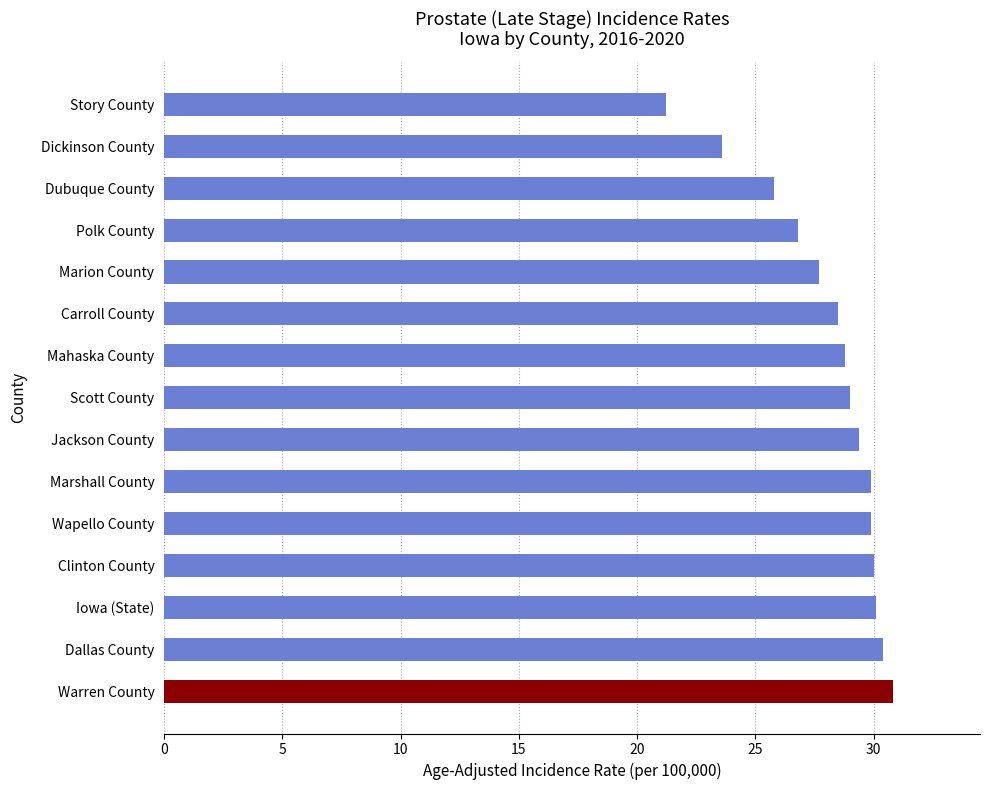

What is the difference between the maximum and minimum values?

9.6